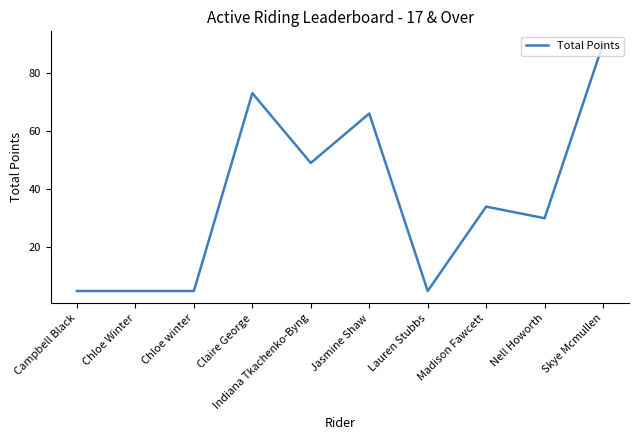

The value at Madison Fawcett is 13. True or false?

False